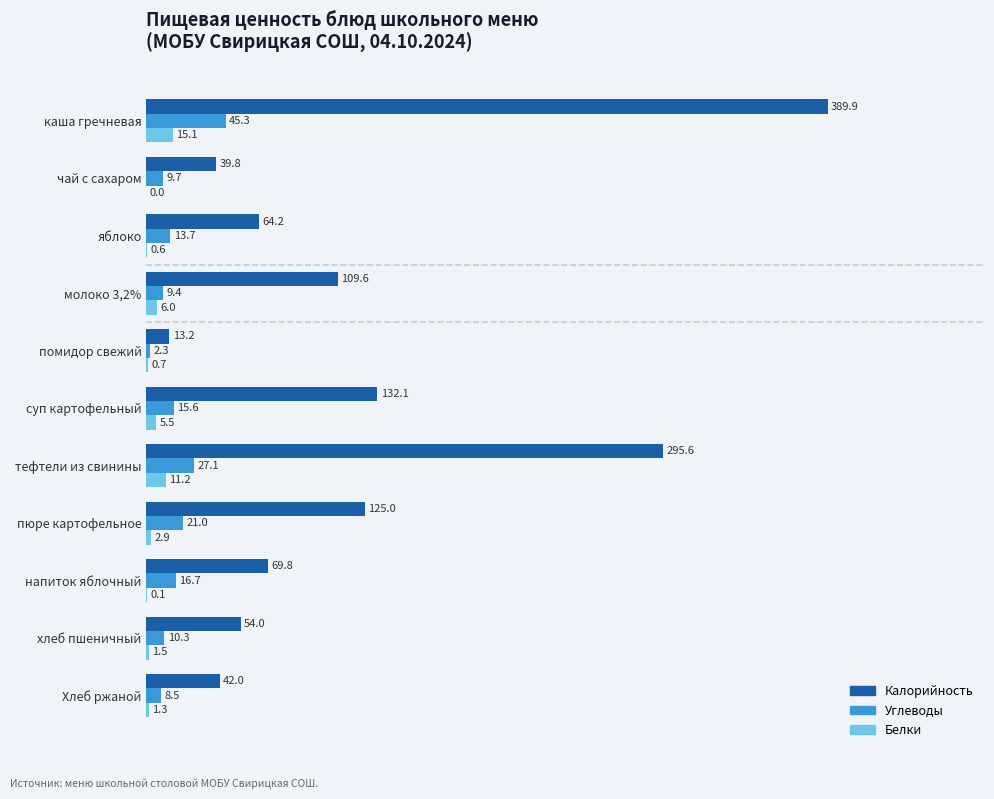

Which series has the largest range (max minus min)?

Калорийность